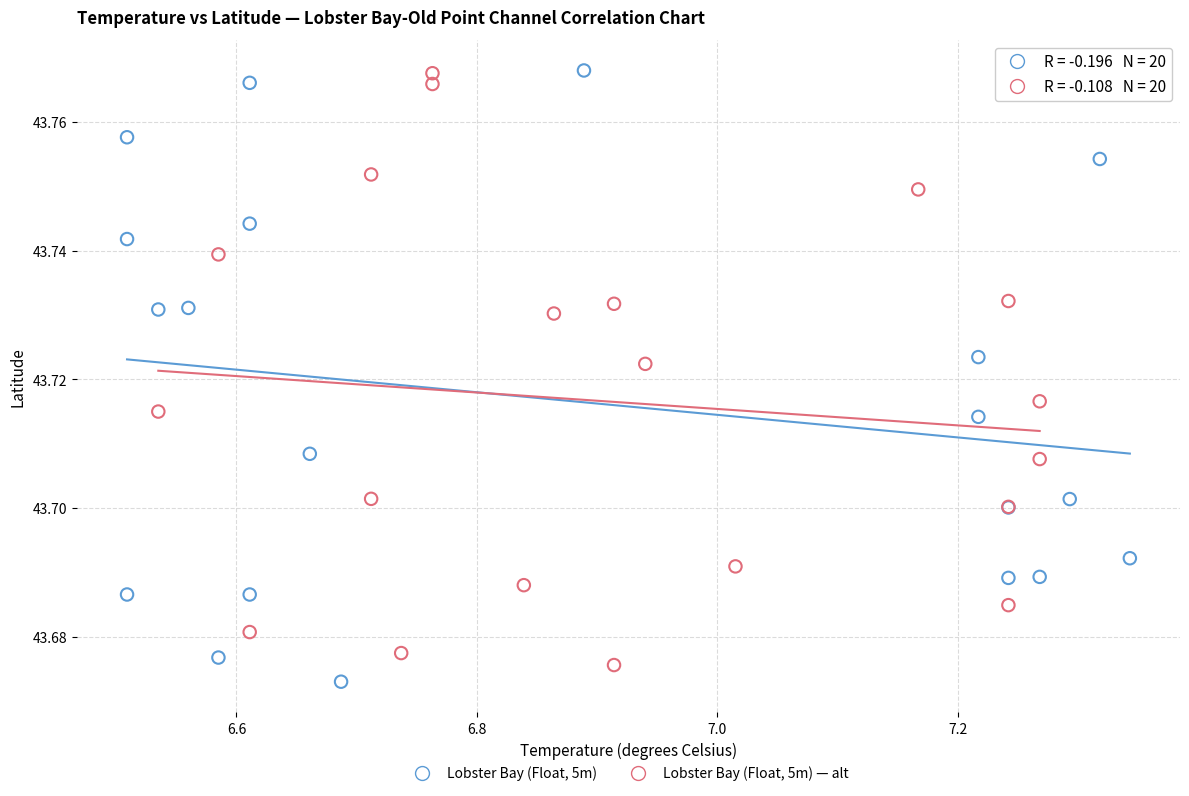

What are all the series names shown in the legend?

Lobster Bay (Float, 5m), Lobster Bay (Float, 5m) — alt